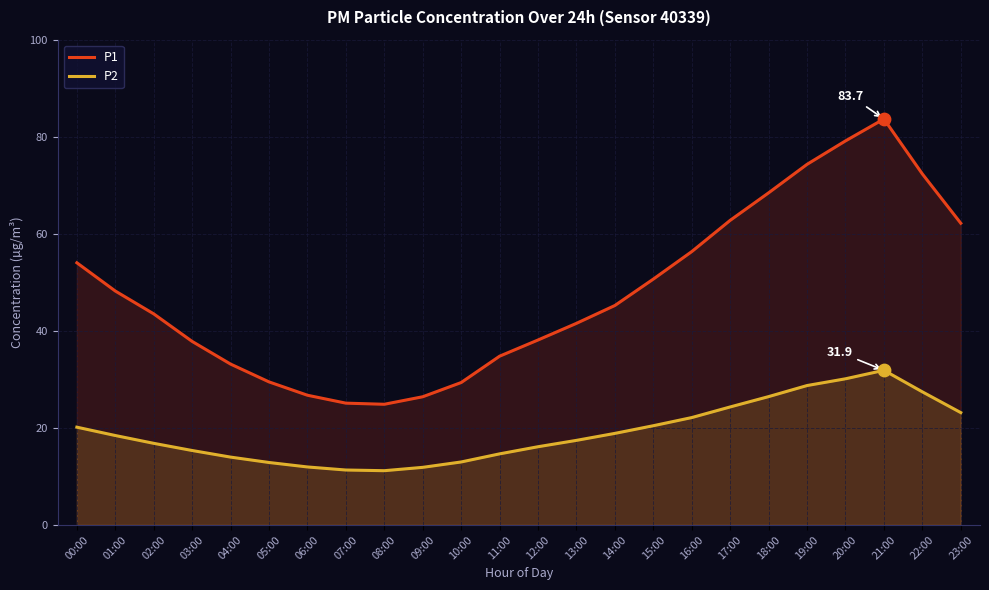

Which series has the widest spread of Y values?

P1